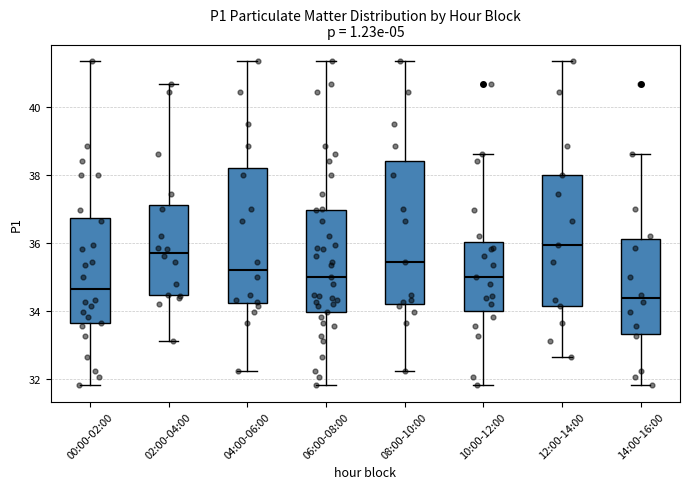

Where is the upper edge of the box for 06:00-08:00 on the y-axis? The values are not printed on the chart, so give them approximately, as read against the axis.

37.0